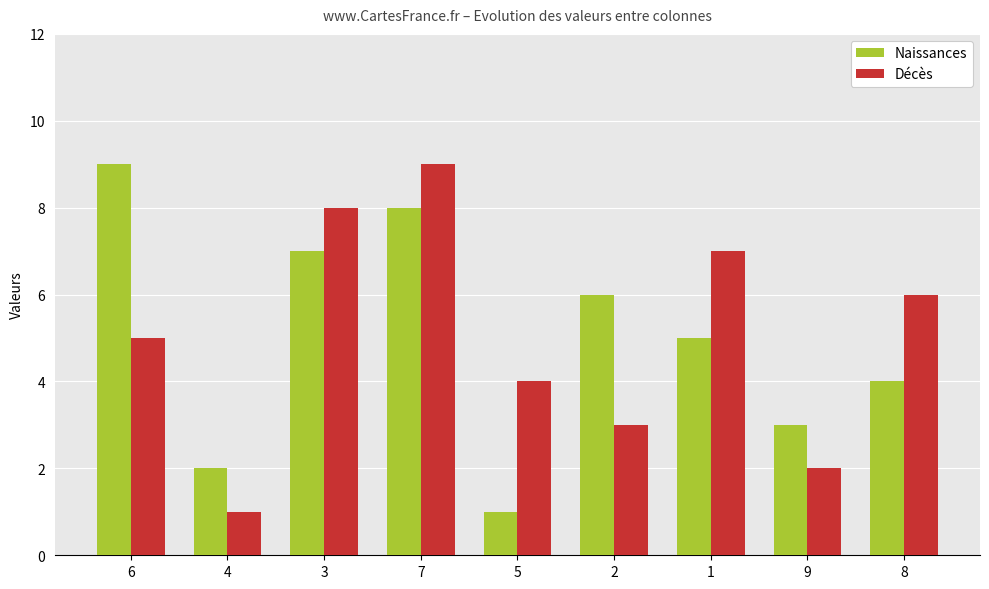

What is the maximum value shown in the chart?

9